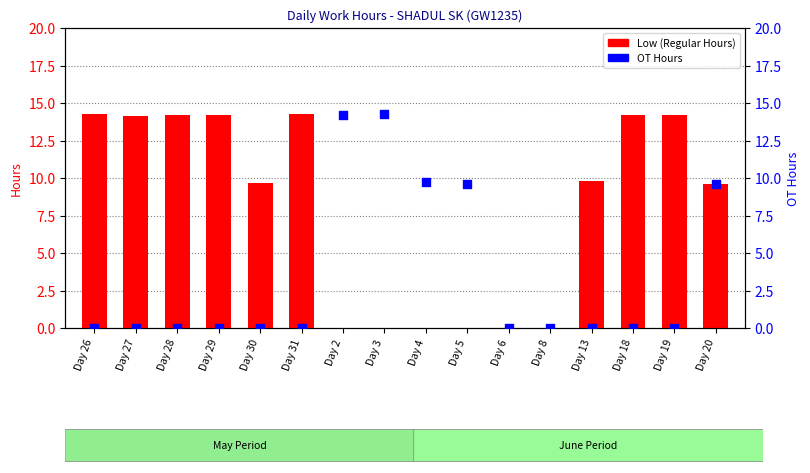

Is the value of Low (Regular Hours) at Day 5 greater than the value of OT Hours at Day 27?

No